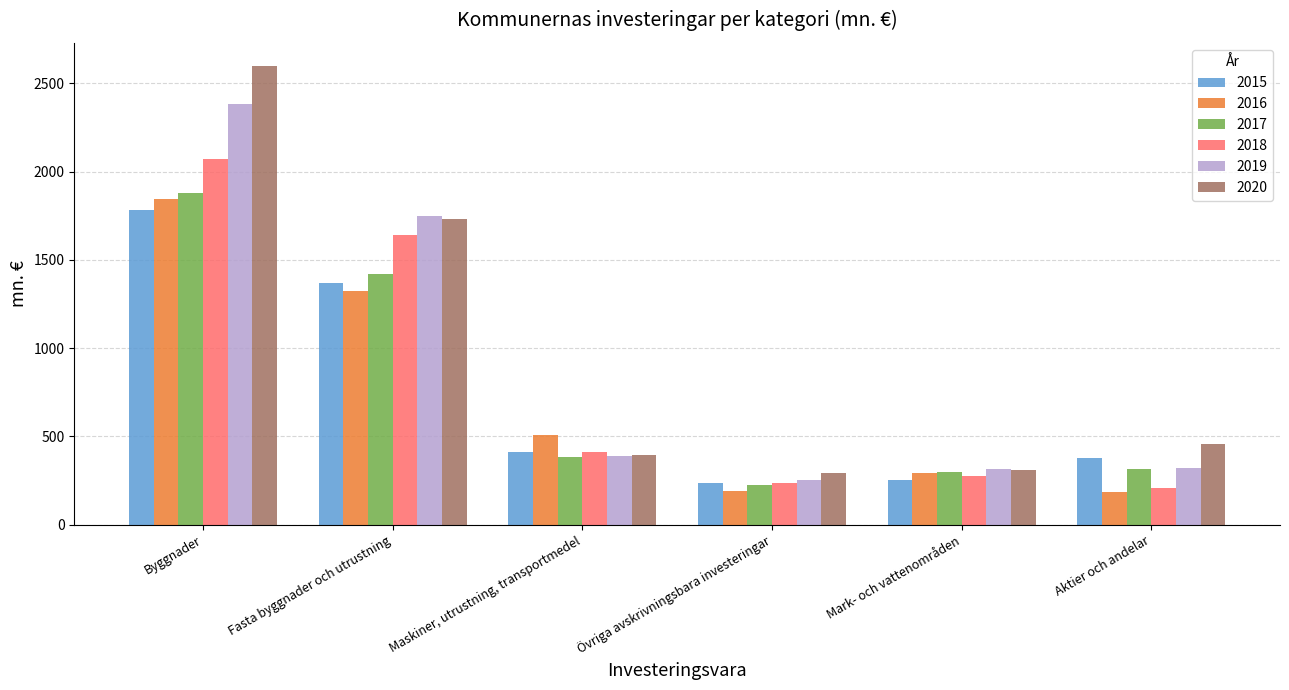

How many bars are there in each group?

6